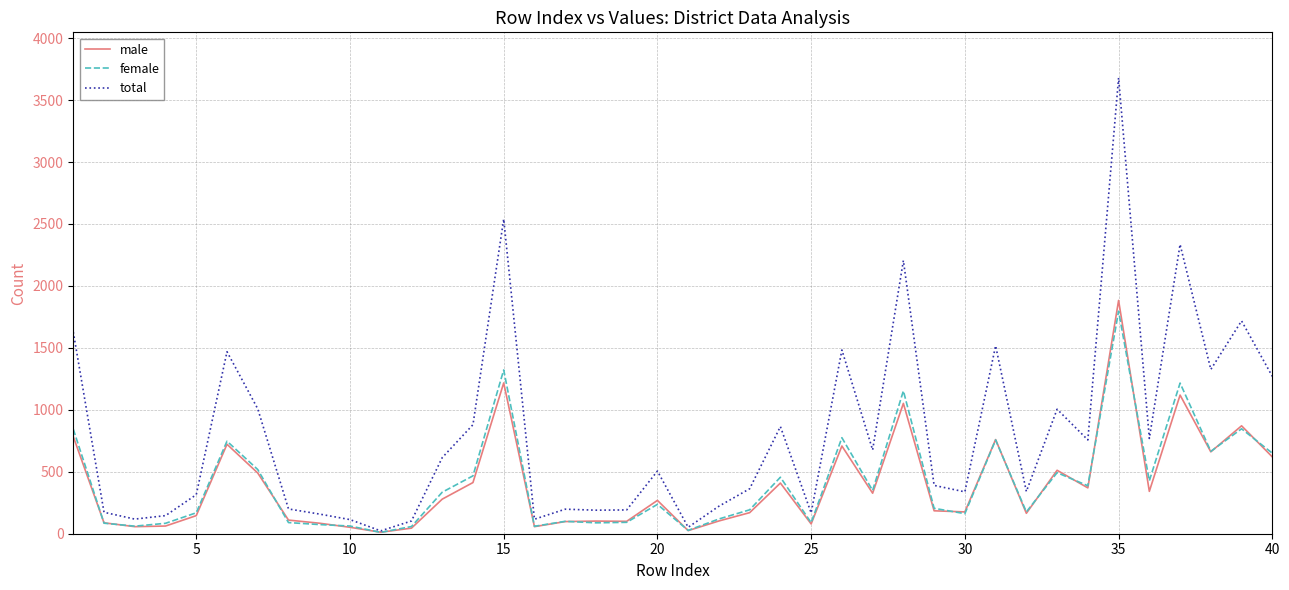

Does the chart have visible grid lines?

Yes